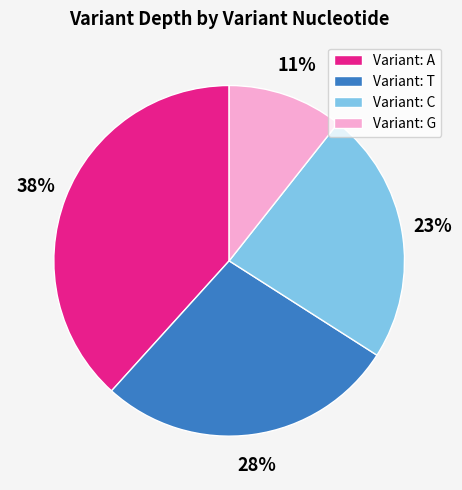

Is the sum of Variant: A and Variant: T greater than half?

Yes